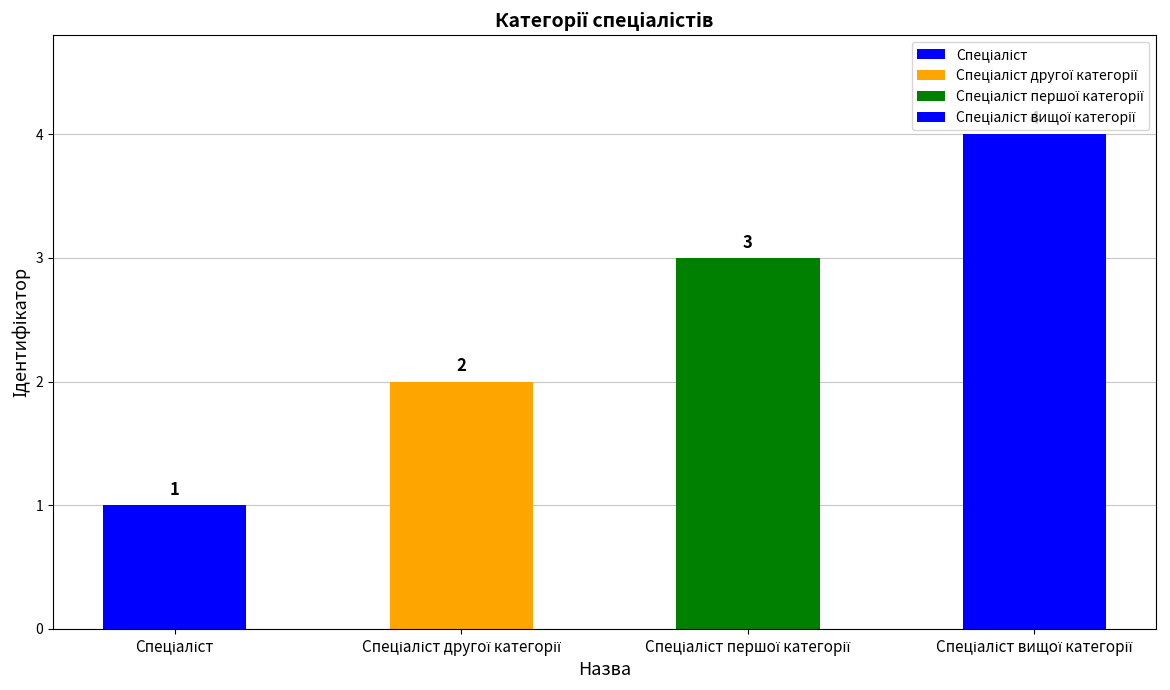

What is the value of the 3rd bar from the left?

3